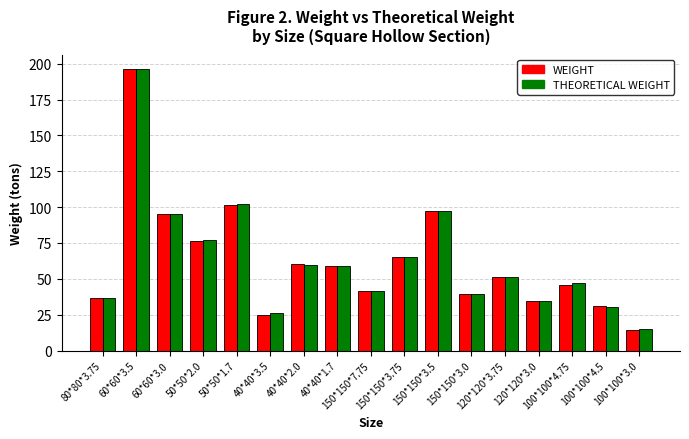

At which category is the sum across all series the highest?

60*60*3.5